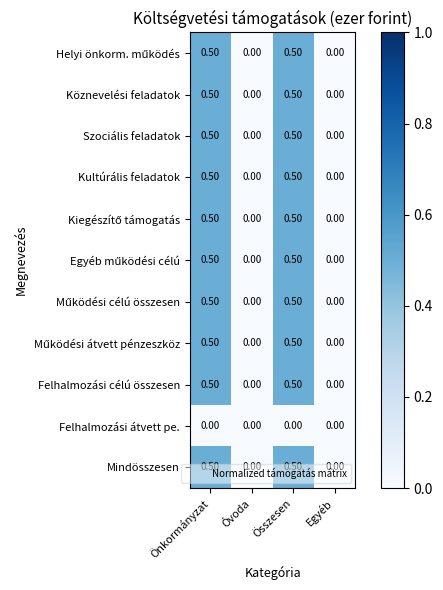

What is the sum of all Szociális feladatok values?

1.0